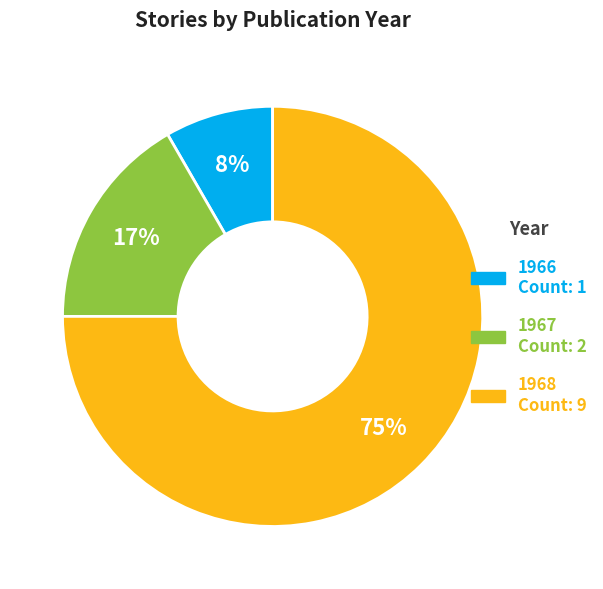

To the nearest percent, what is the average slice percentage?

33%